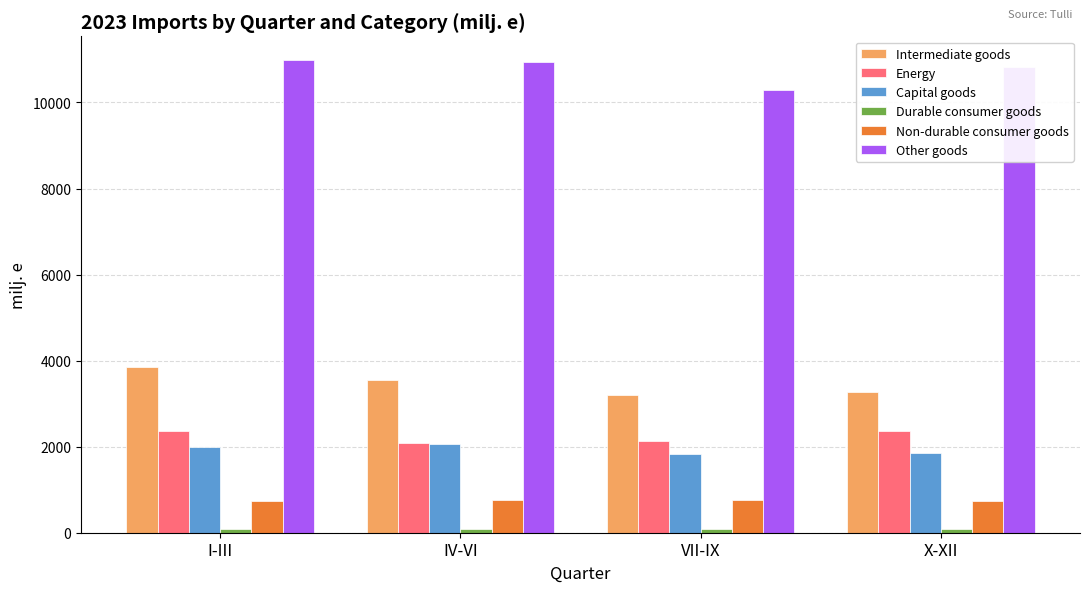

What is the minimum value for Other goods?

10297.5